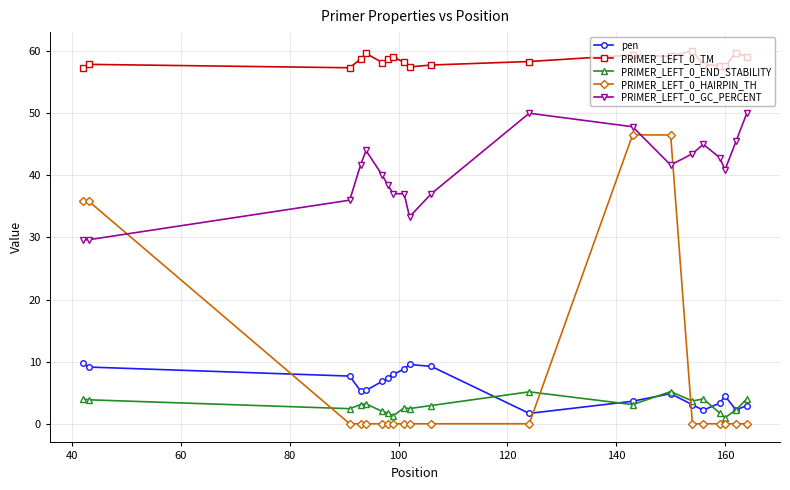

Which series has the largest total across all categories?

PRIMER_LEFT_0_TM